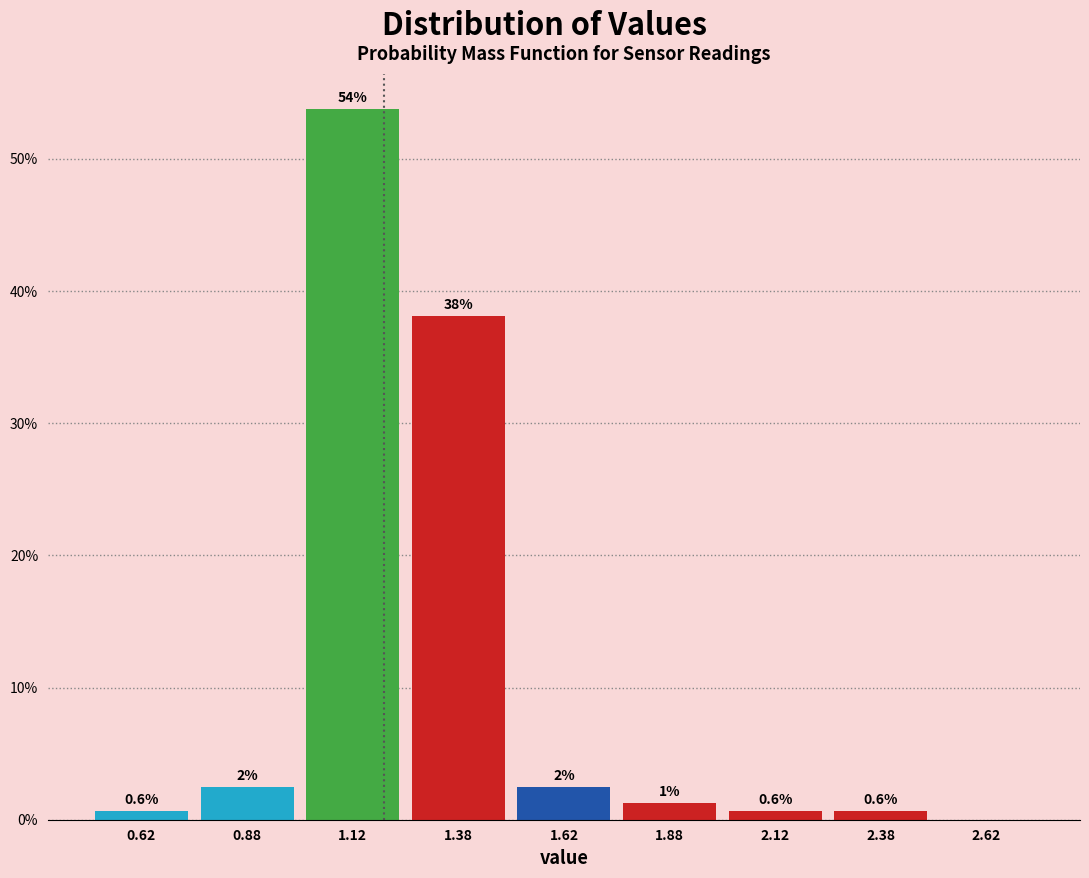

Over which range of the x-axis is the bar tallest?

1.00 to 1.25